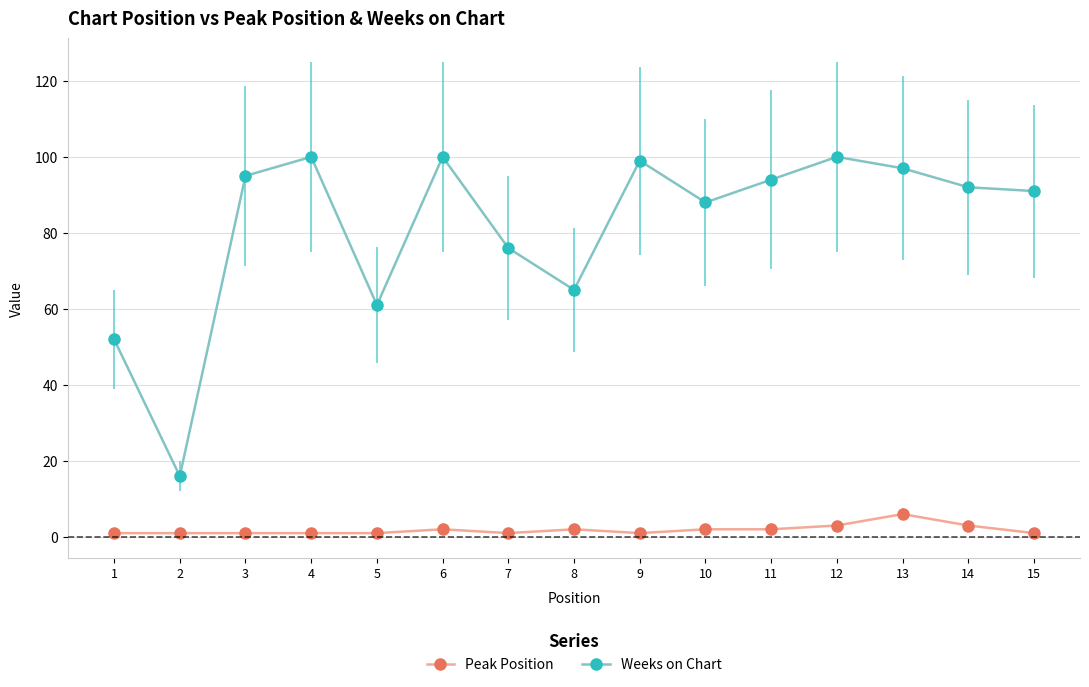

At which label does Weeks on Chart reach its minimum?

2